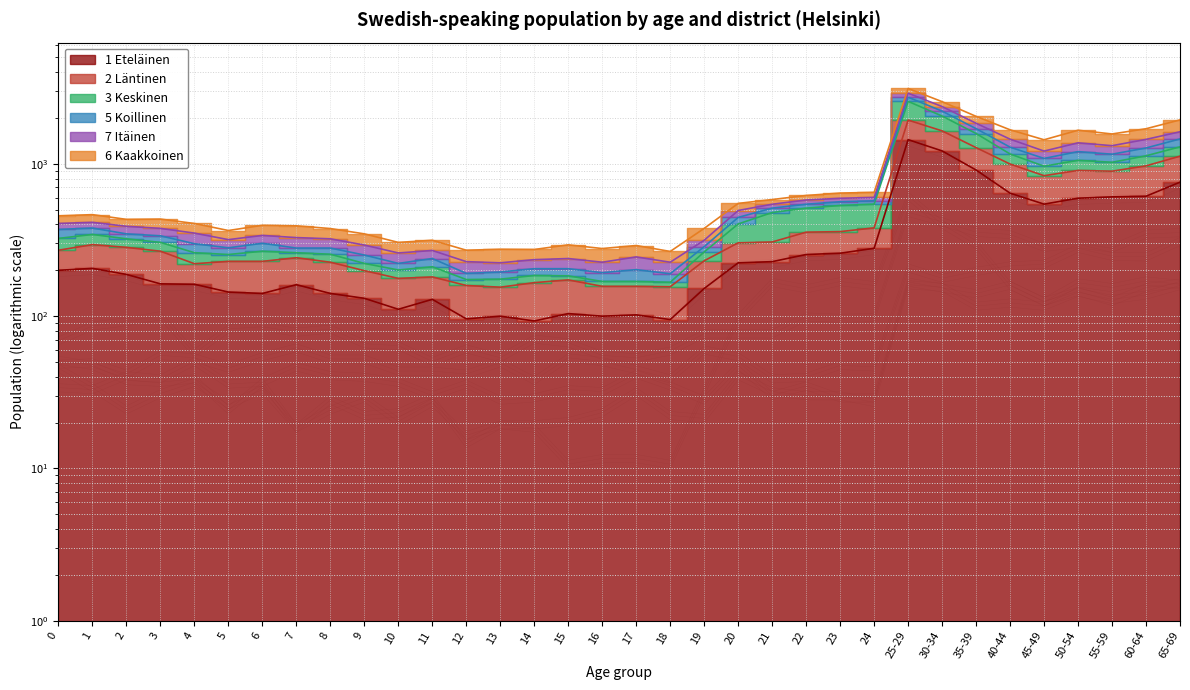

What is the approximate value of 1 Eteläinen at 40-44?

642.0